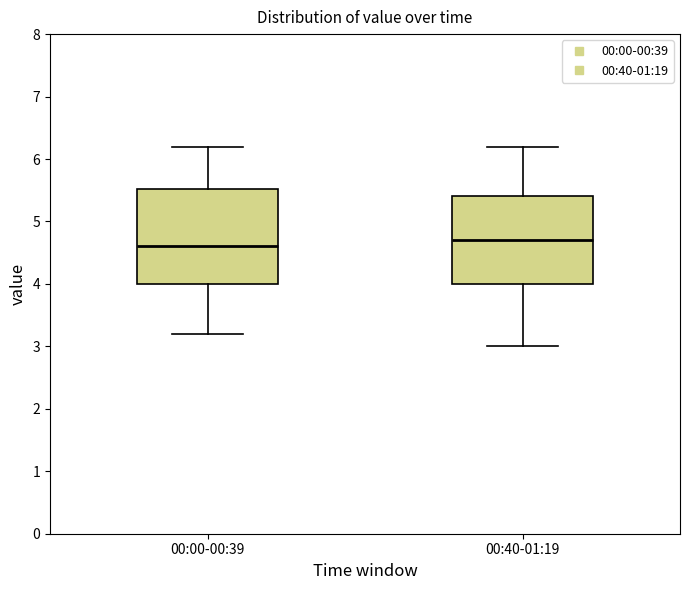

Which box is the tallest, from its lower edge to its upper edge?

00:00-00:39